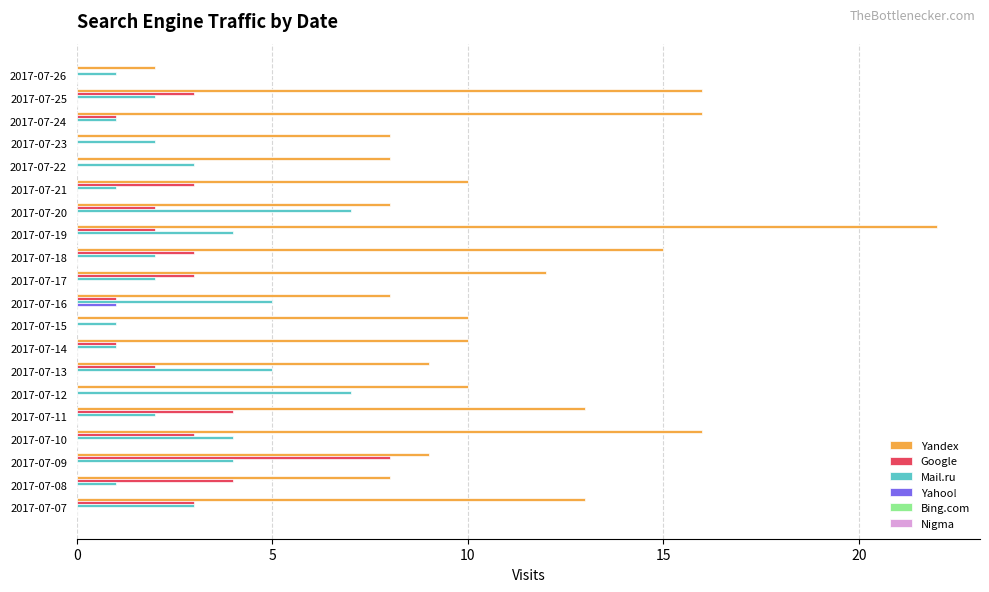

Count the number of categories in the chart.

20